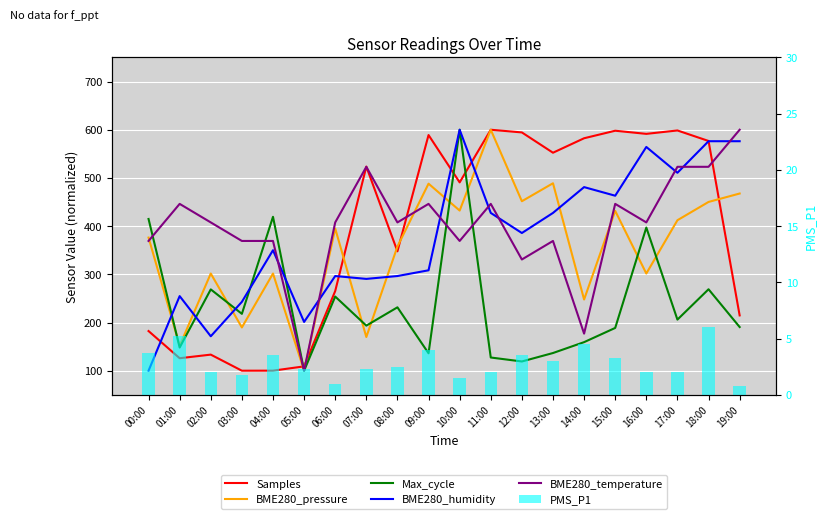

What is the difference between the maximum and second lowest values in the Samples series?

499.9